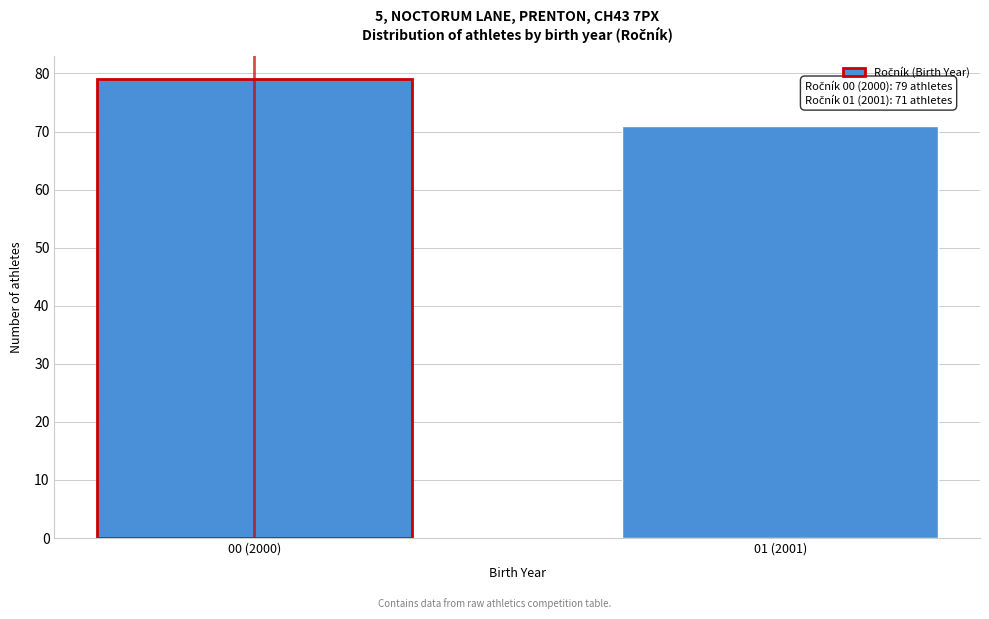

Reading left to right, list all the values displayed in this chart.

79	71